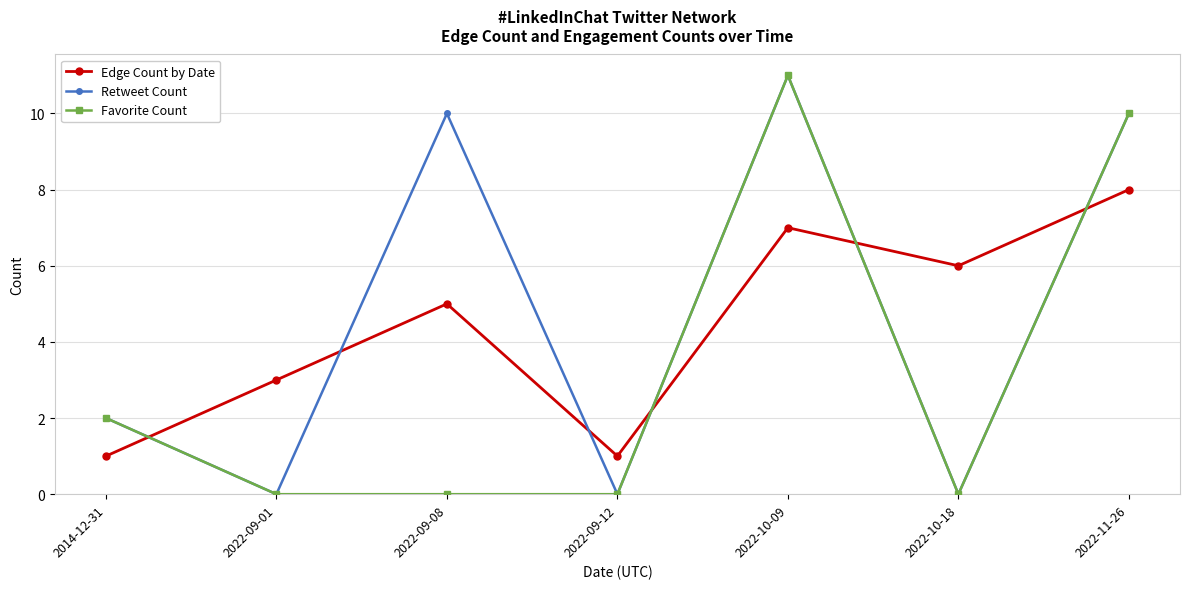

What is the sum of the Edge Count by Date values at 2022-10-09 and 2014-12-31?

8